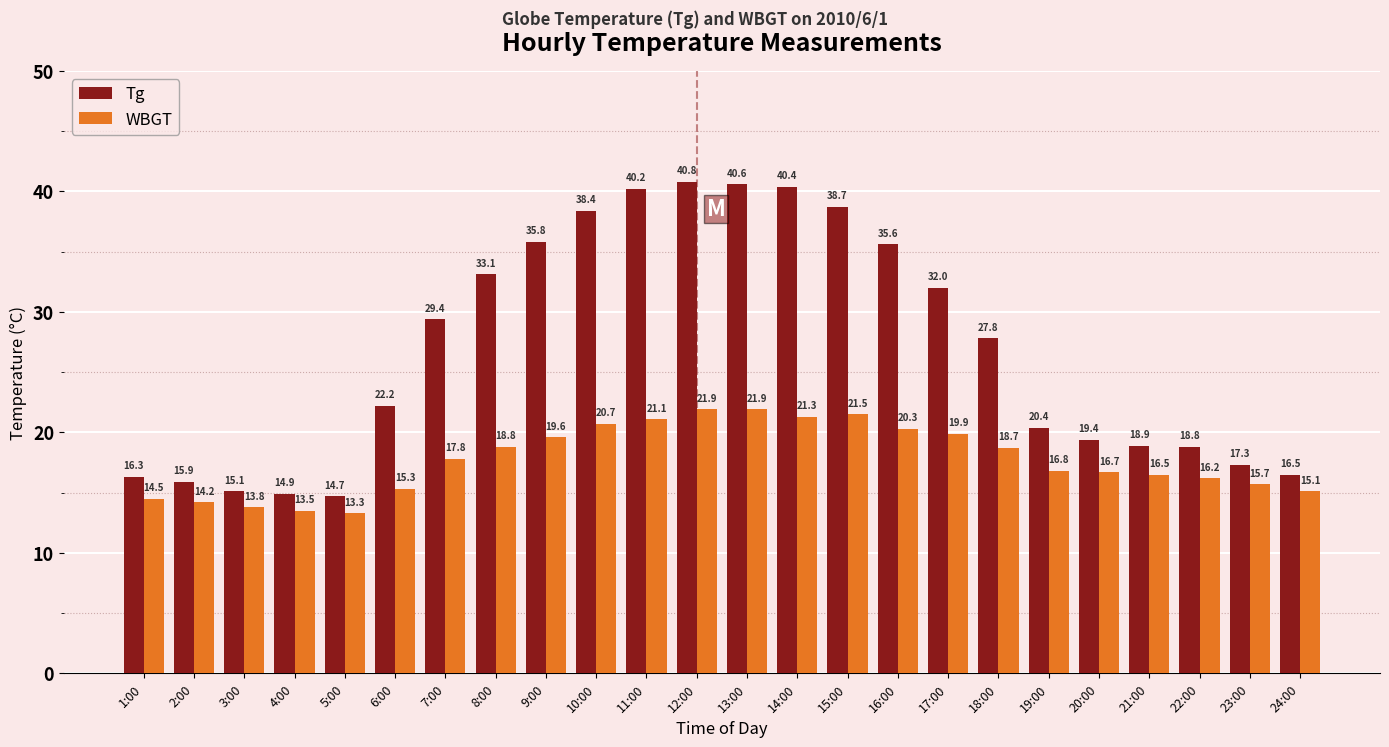

What is the spread (max minus min) of values at 21:00?

2.4